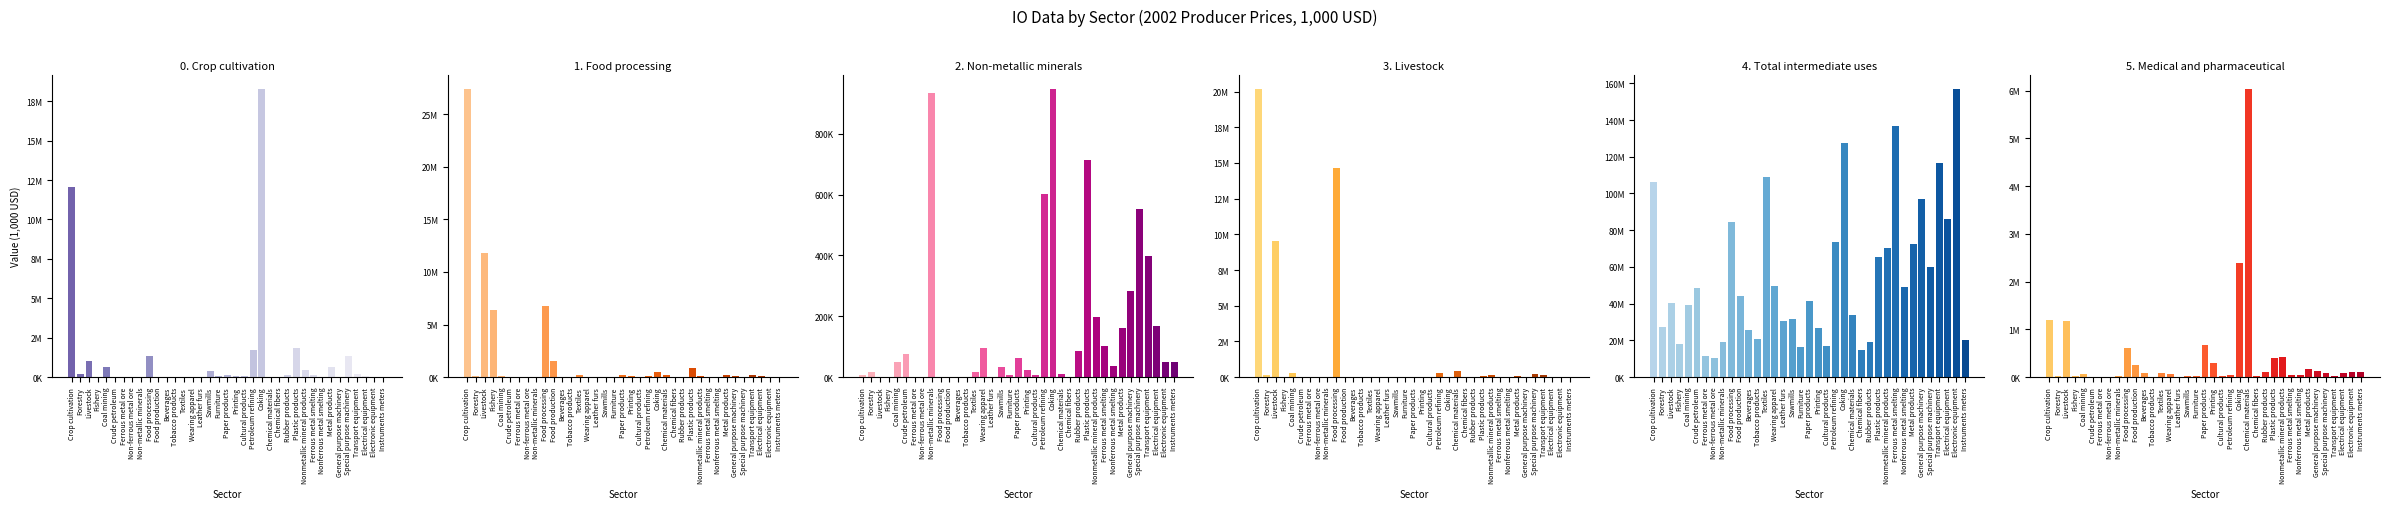

What is the difference between the Non-metallic minerals values at Plastic products and Tobacco products?

714989.7